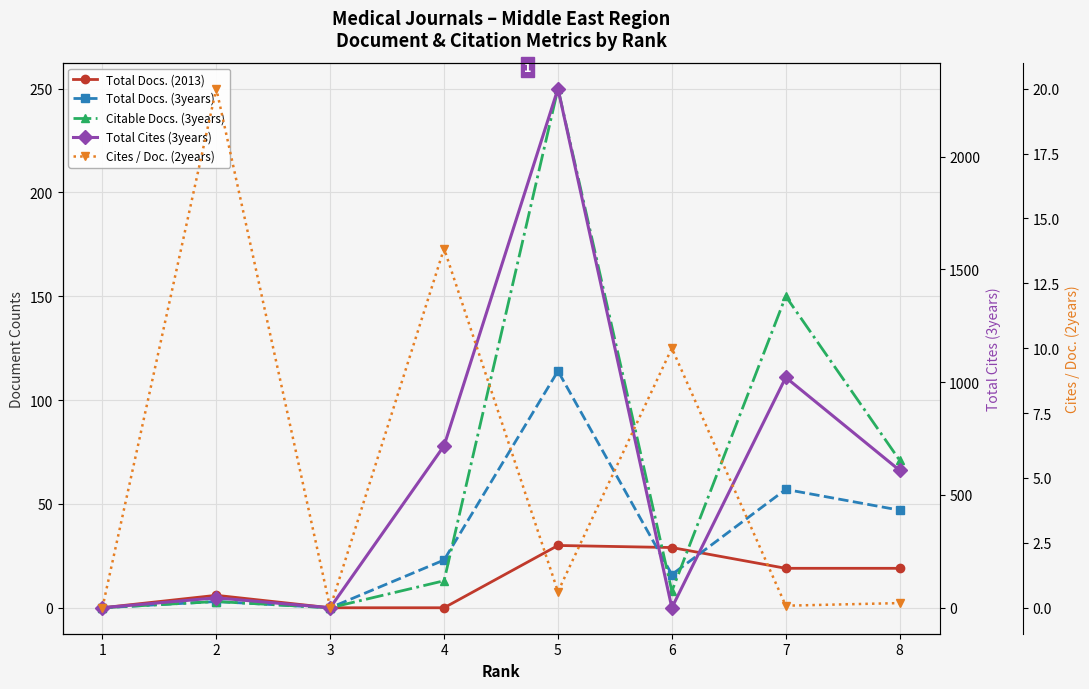

The Citable Docs. (3years) series shows 71.0 at 8. True or false?

True